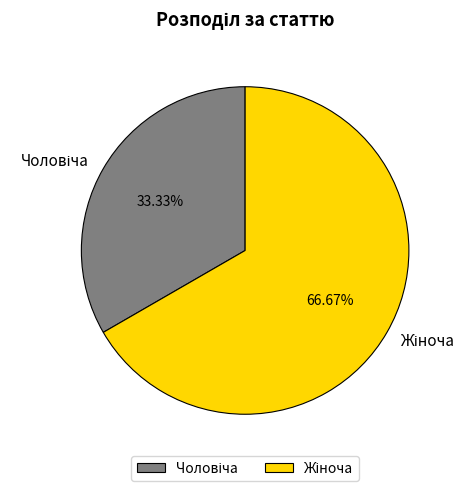

Does any single category account for the majority?

Yes